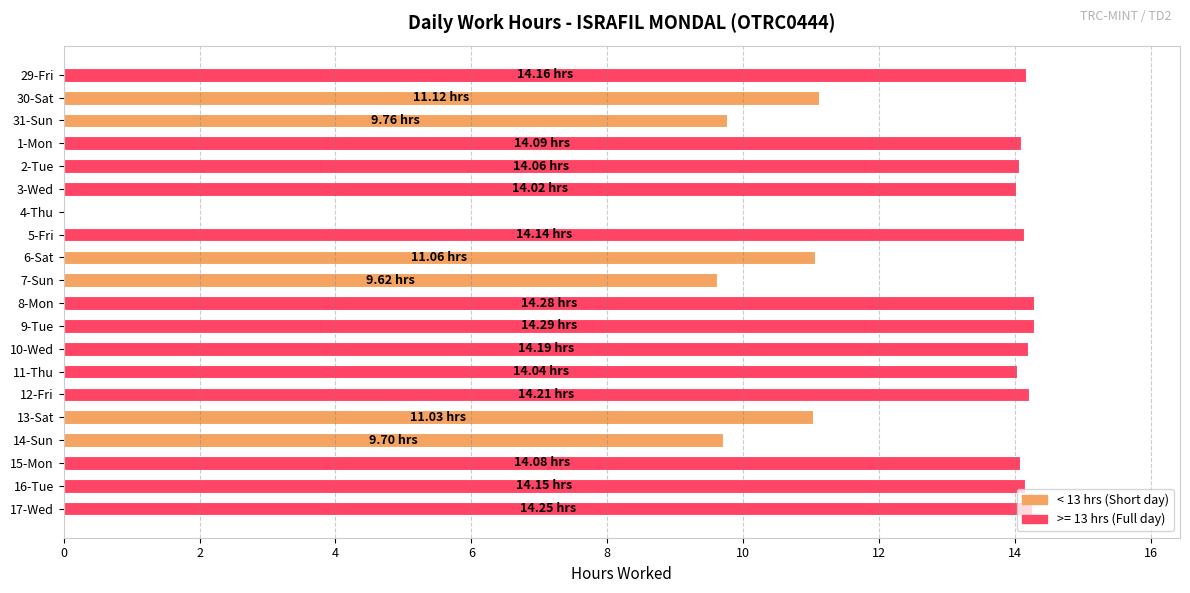

What is the sum of the values at 16-Tue and 4-Thu?

14.2